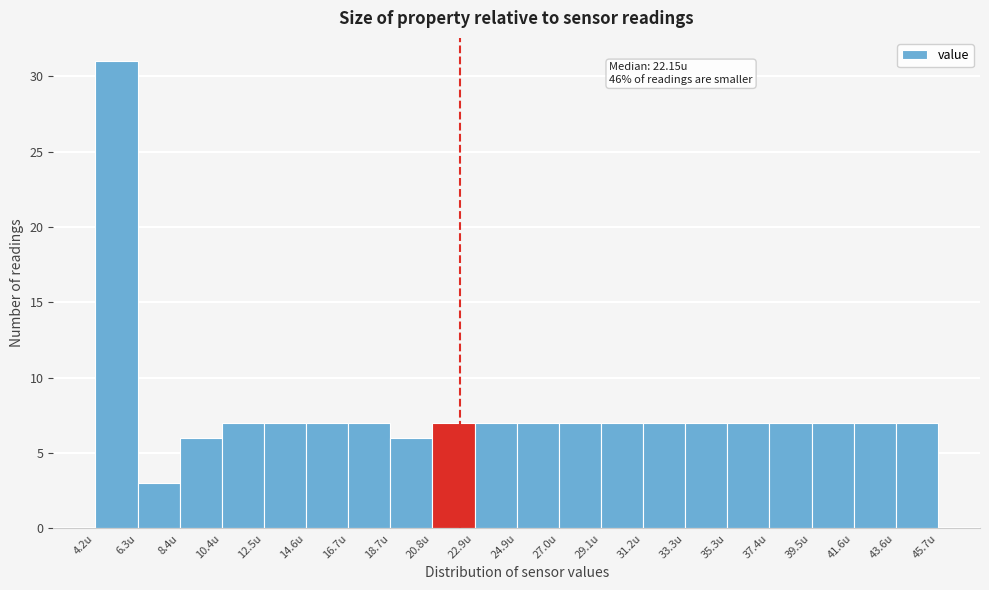

Over which range of the x-axis is the bar tallest?

4.0 to 6.5